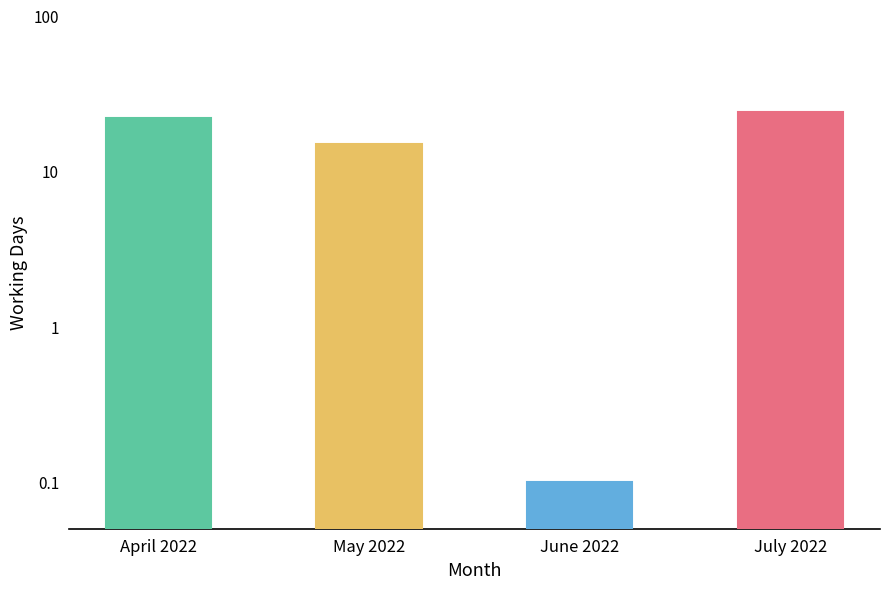

Reading right to left, extract all data points from this chart.

July 2022=24.0	June 2022=0.1	May 2022=15.0	April 2022=22.0